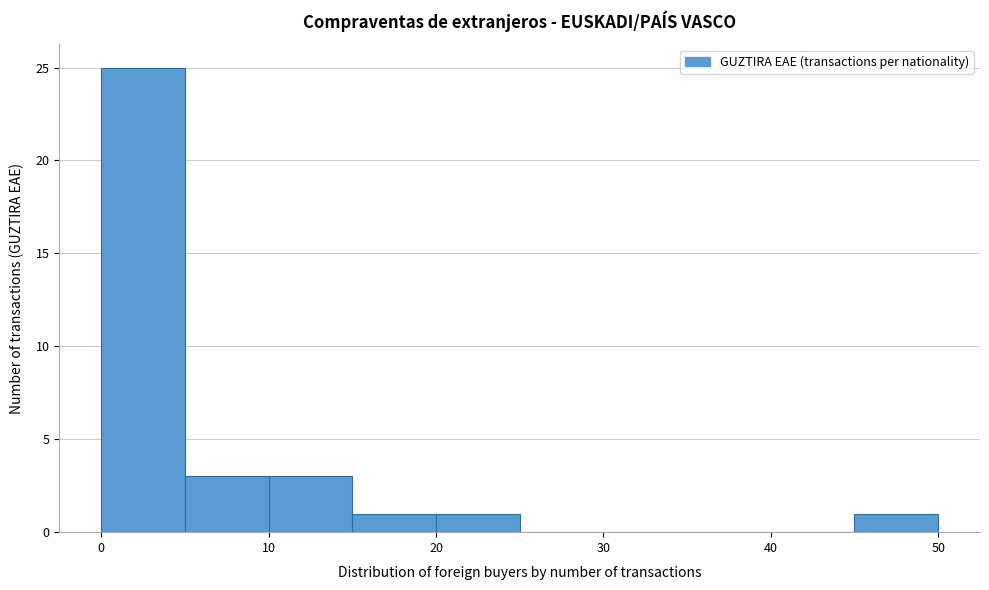

Which range on the x-axis has the tallest bar?

0 to 5